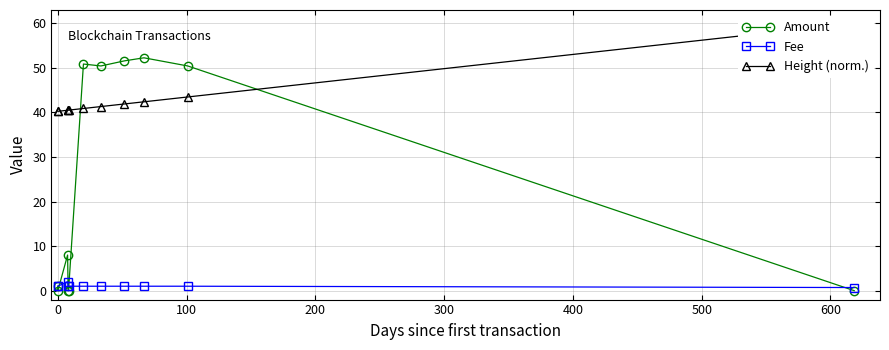

True or false: Amount has more than 1 points higher than both neighbors.

True